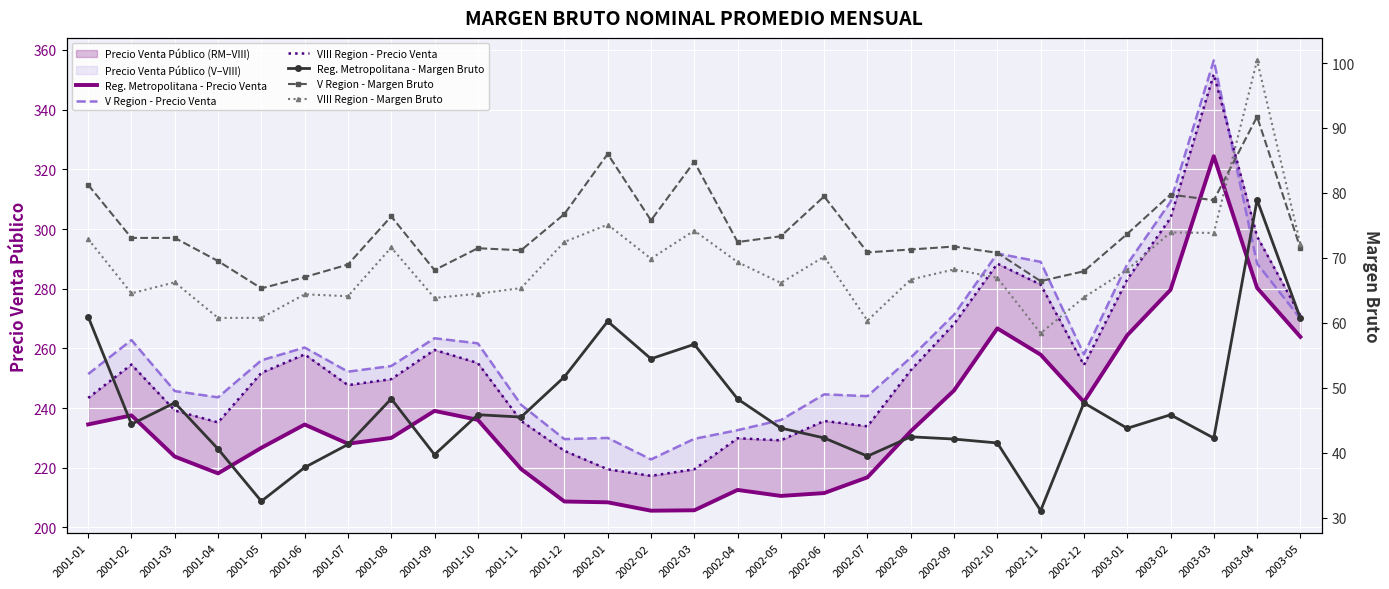

True or false: VIII Region - Precio Venta and V Region - Margen Bruto intersect in this chart.

False